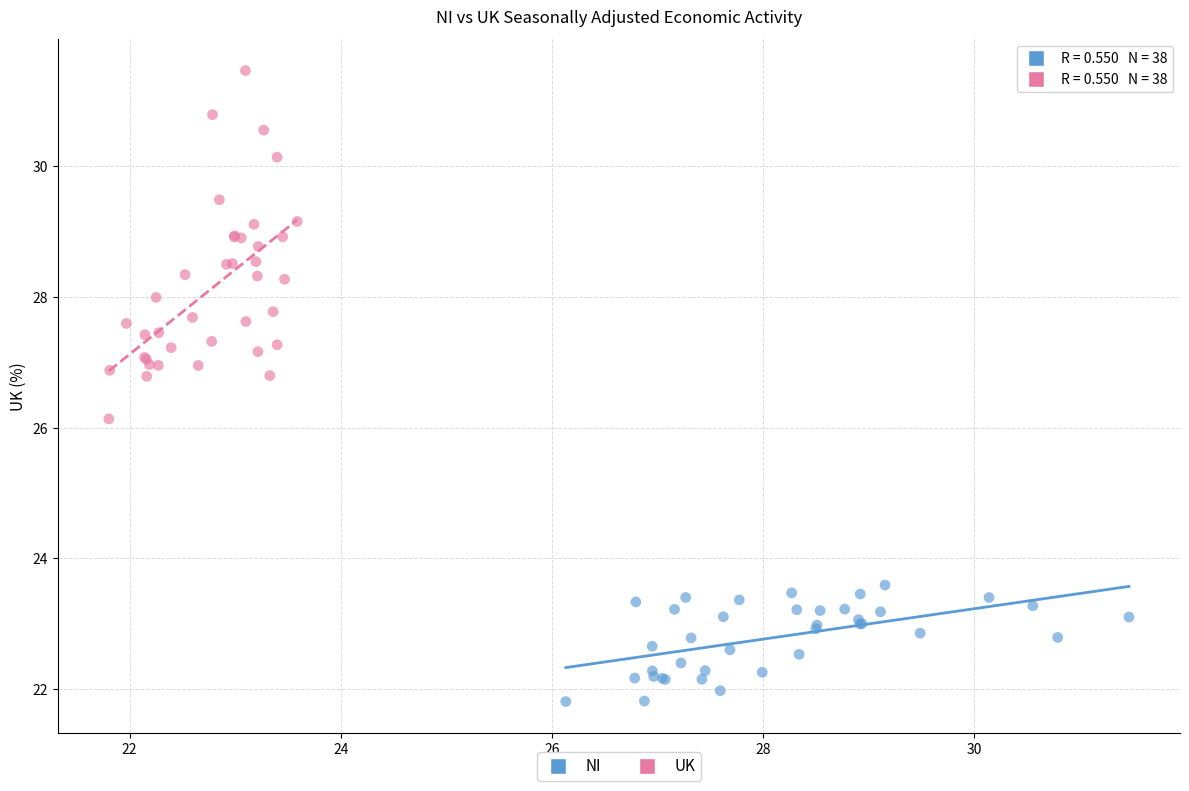

Which series contains the highest Y value?

UK